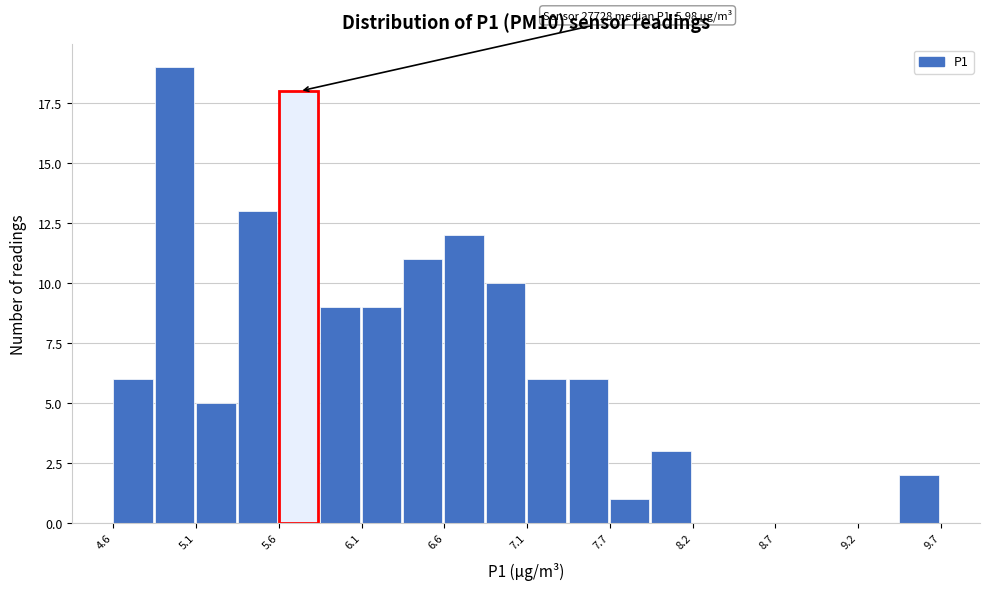

Read against the x-axis, roughly where is the centre of the tallest bar?

5.0